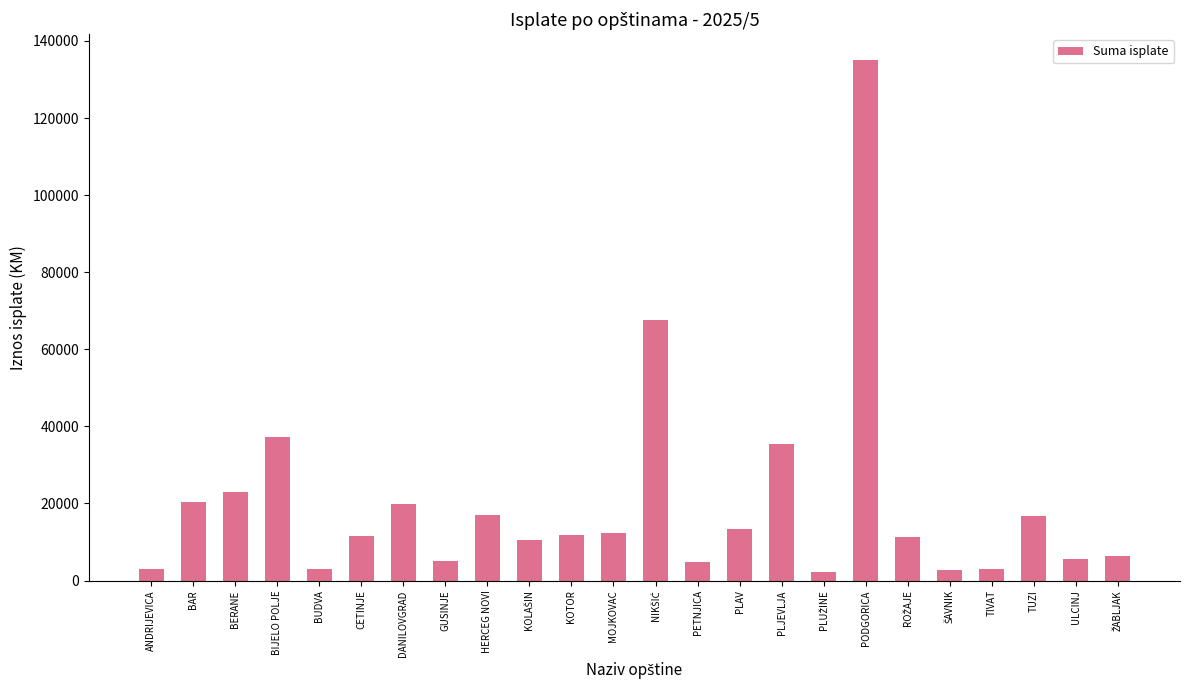

Between PODGORICA and MOJKOVAC, which is larger?

PODGORICA